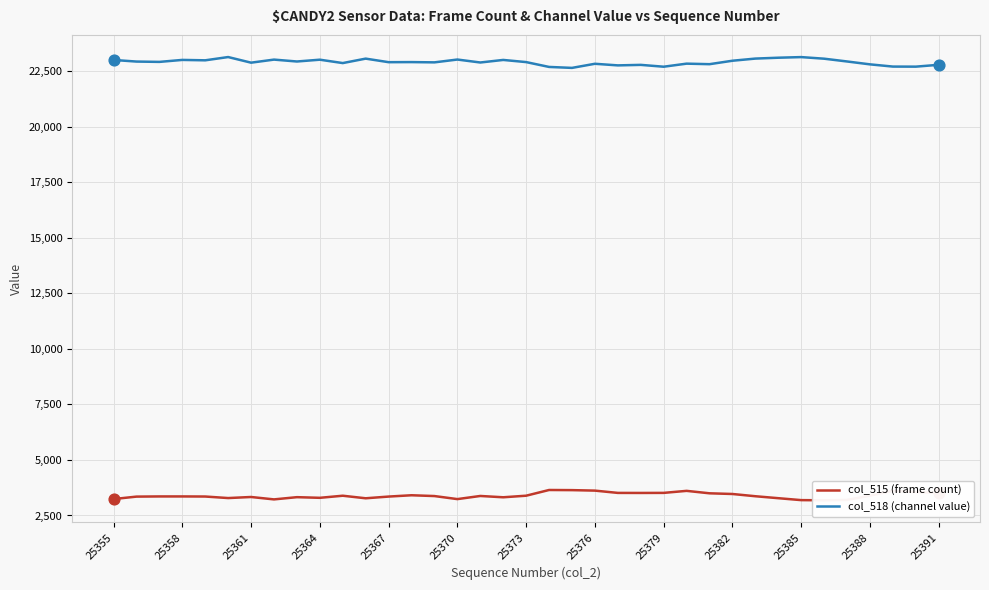

Which series contains the highest Y value?

col_518 (channel value)